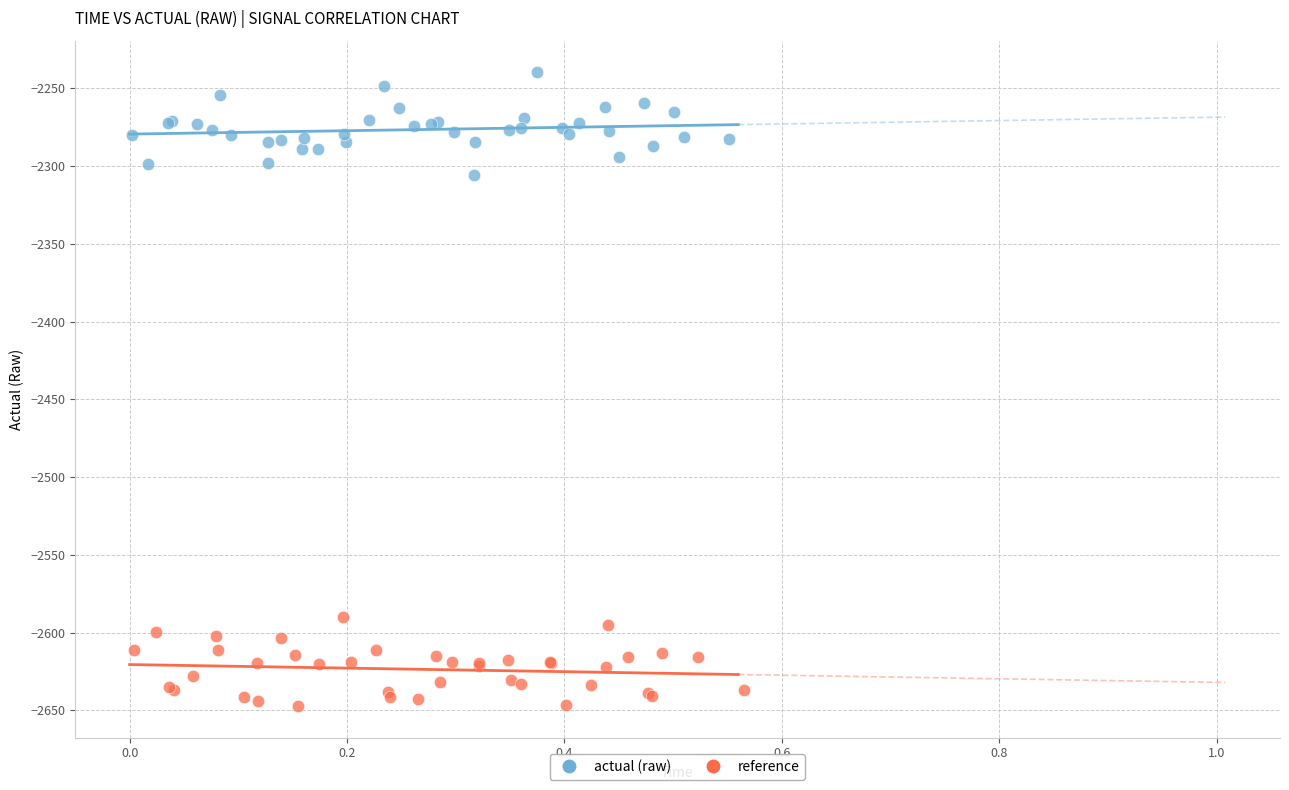

Which series contains the highest Y value?

actual (raw)